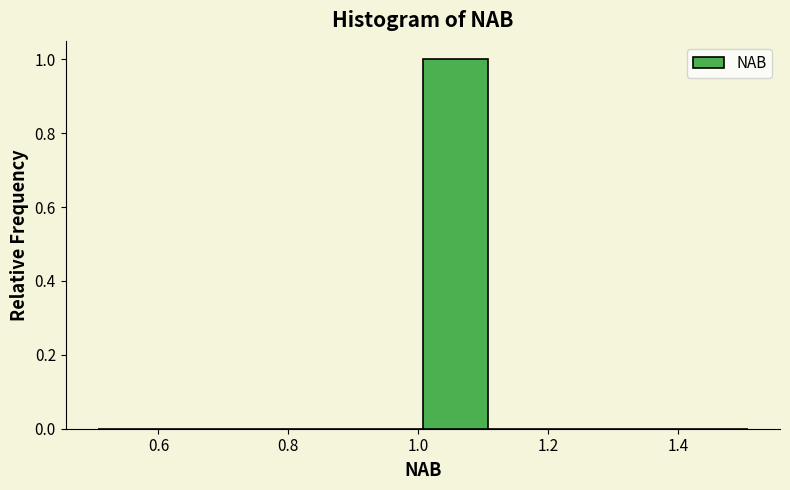

Reading left to right, transcribe this chart: for each bar, give the range it covers on the x-axis and its height. Neither the bar edges nor the heights are printed on the chart, so give them approximately, as read against the axes.

0.5 to 0.6: 0
0.6 to 0.7: 0
0.7 to 0.8: 0
0.8 to 0.9: 0
0.9 to 1.0: 0
1.0 to 1.1: 1
1.1 to 1.2: 0
1.2 to 1.3: 0
1.3 to 1.4: 0
1.4 to 1.5: 0